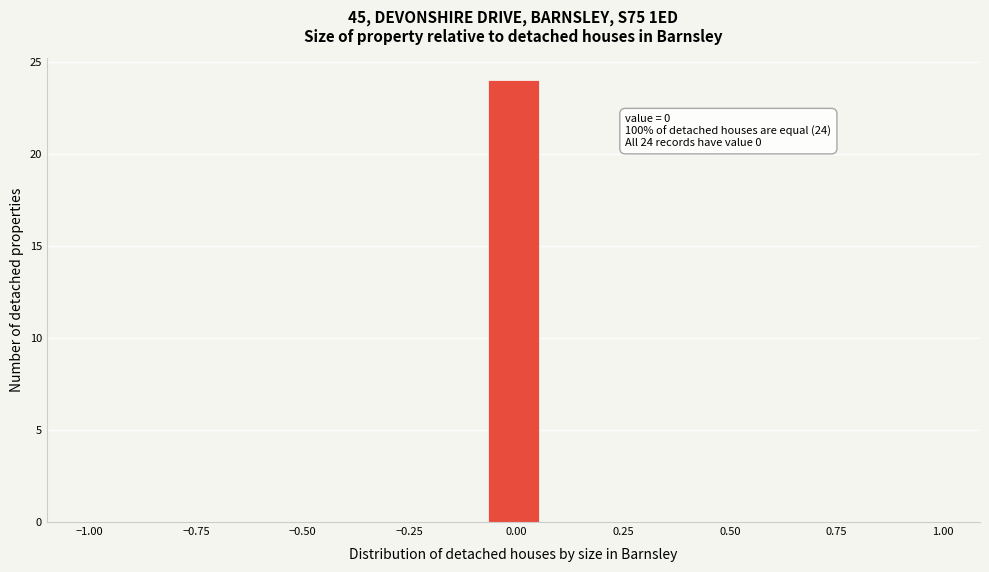

Read against the x-axis, roughly where is the centre of the tallest bar?

0.00